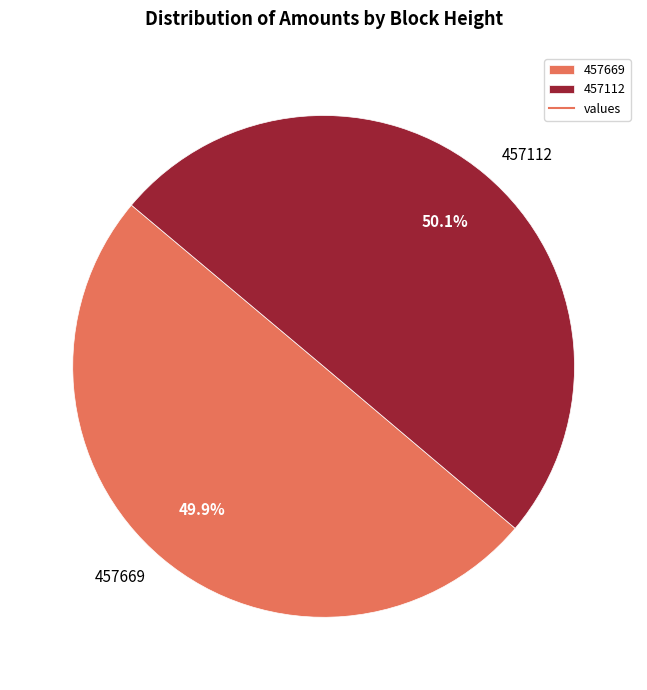

True or false: 457112 accounts for 50% of the total.

True